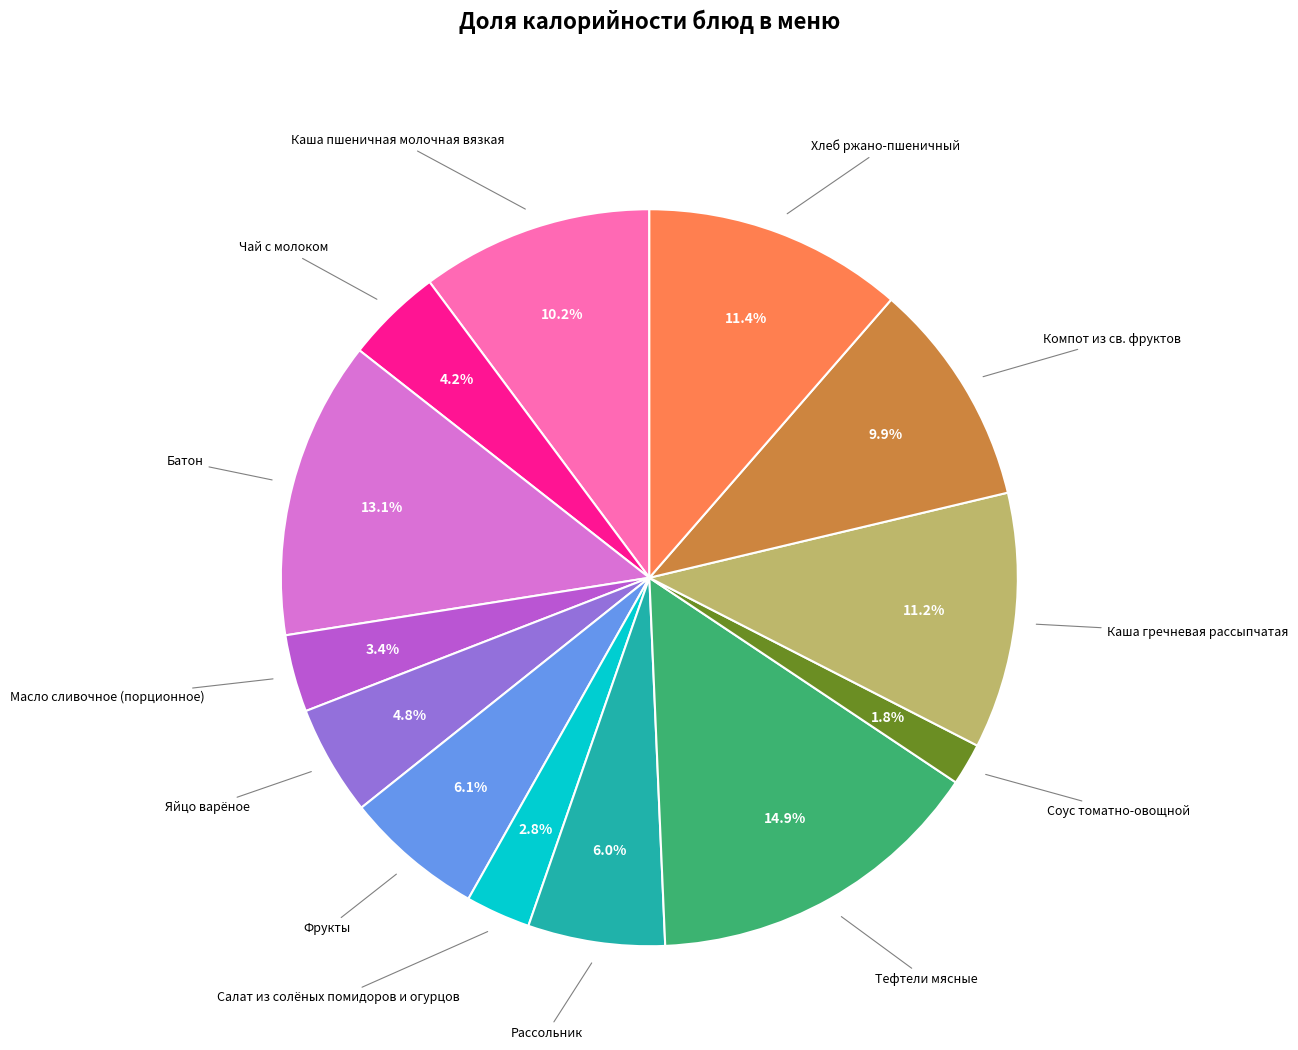

How many segments does this pie chart have?

13